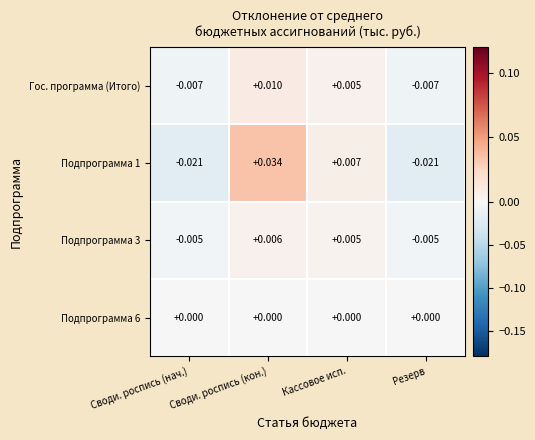

At which label does Гос. программа (Итого) first exceed 0?

Своди. роспись (кон.)